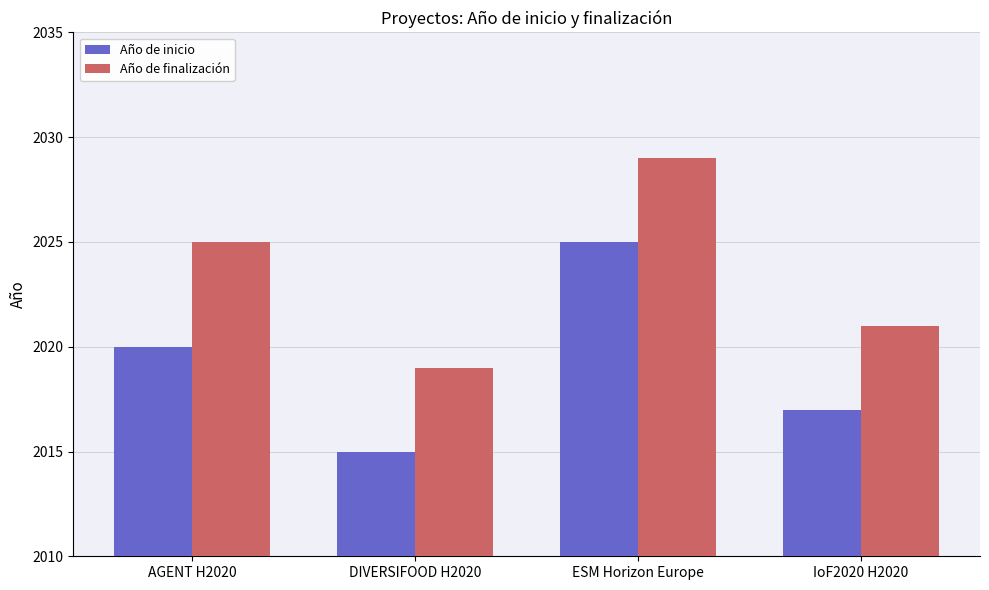

List the series in order of their peak value, lowest first.

Año de inicio, Año de finalización